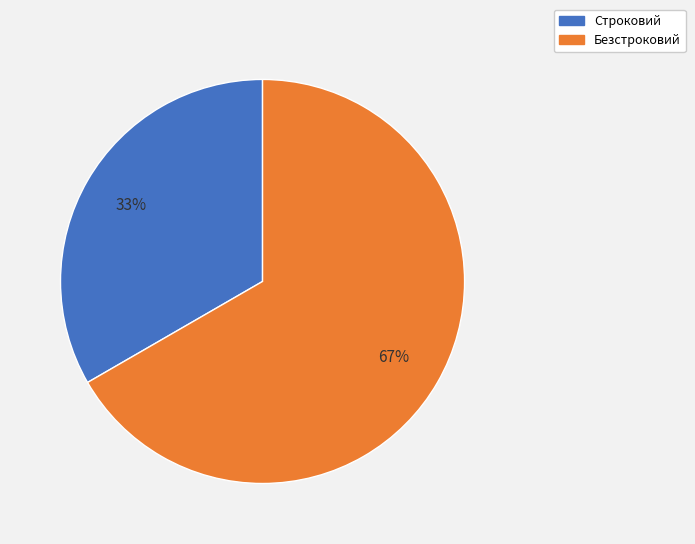

Is there any slice that represents more than half of the pie?

Yes